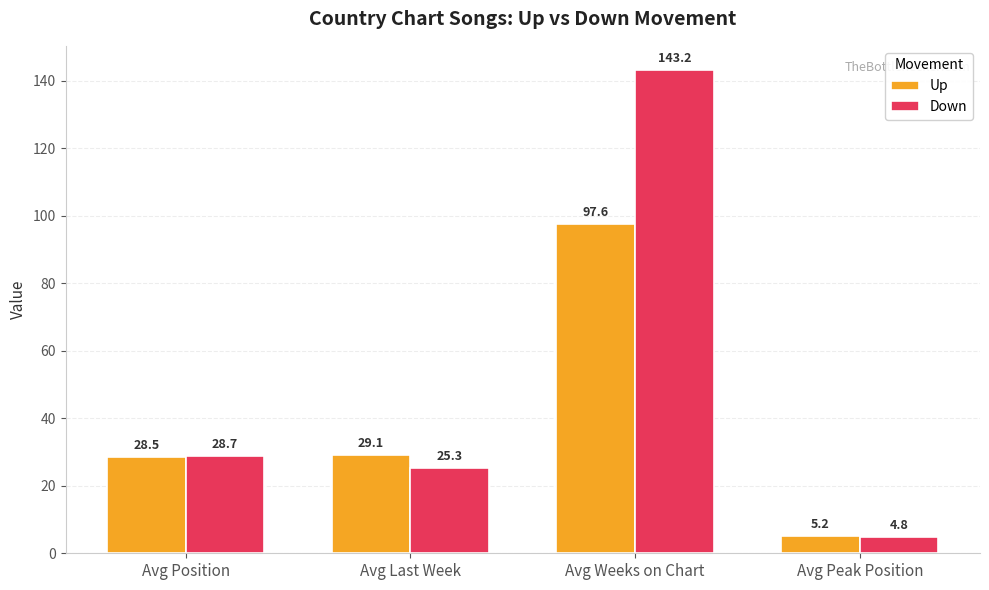

The value of Up at Avg Last Week is 29.1. True or false?

True